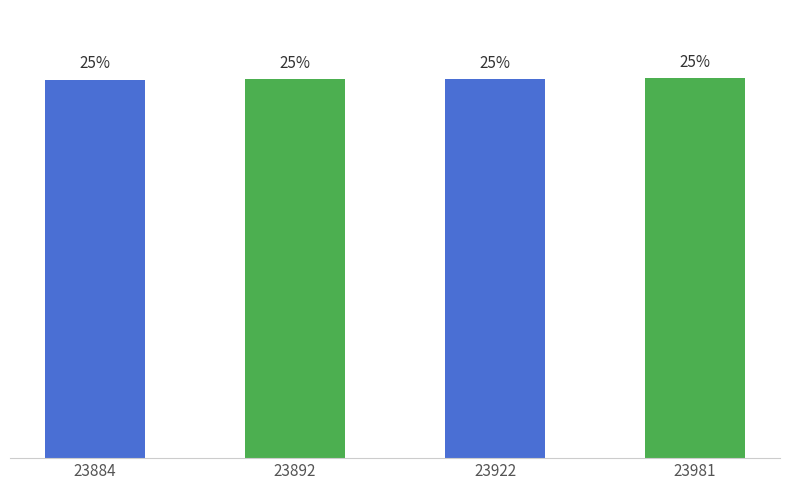

At which label does the data first exceed 3080?

23981